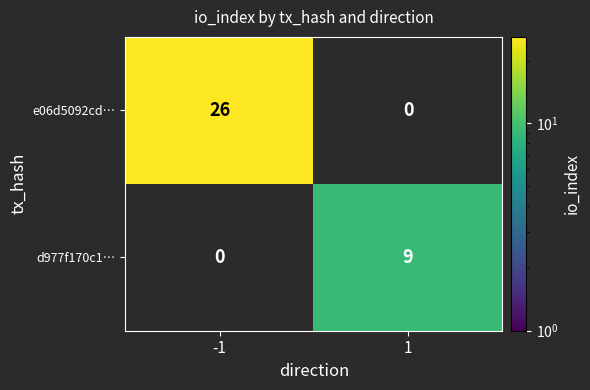

The d977f170c1… series shows 13 at 1. True or false?

False